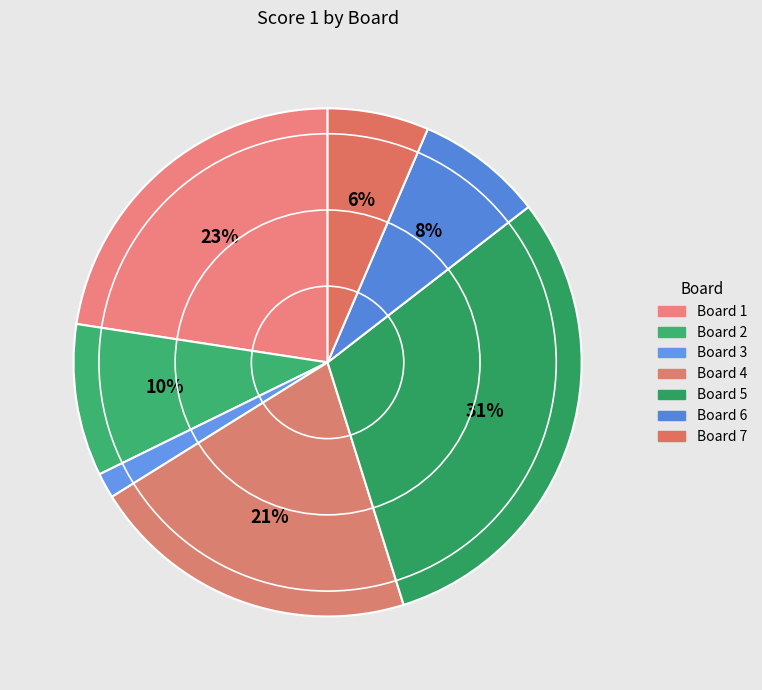

Count the number of slices in the pie.

7